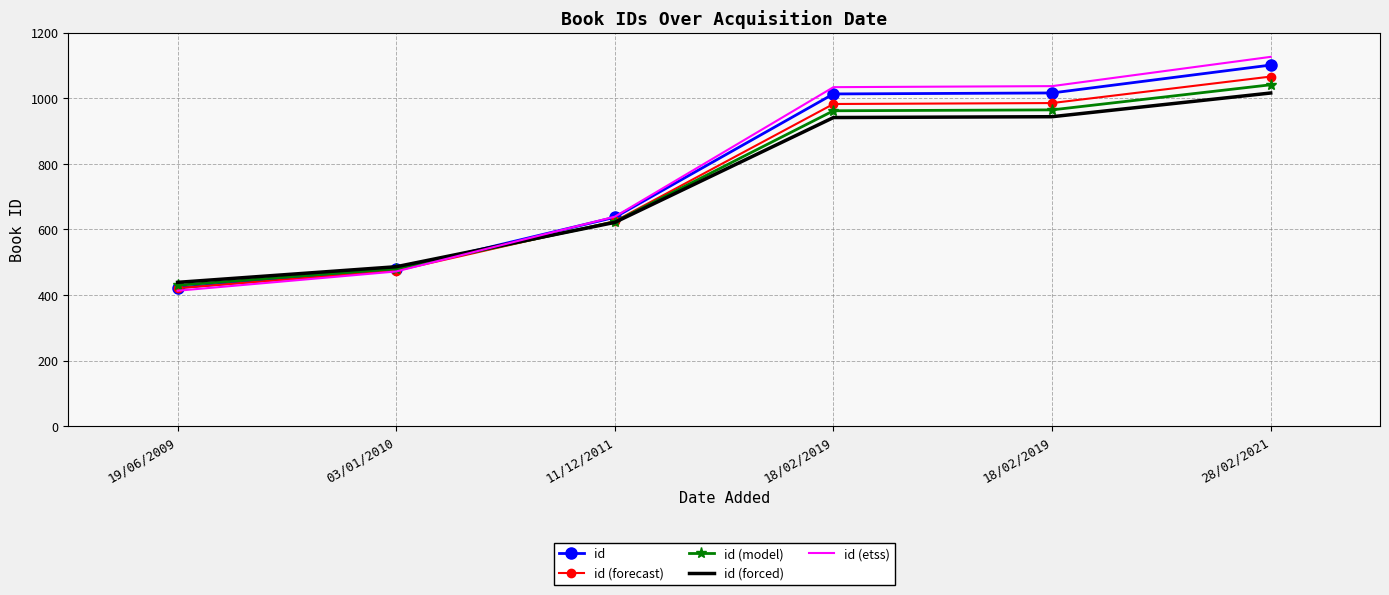

What is the sum of the id values at 18/02/2019 and 19/06/2009?

1435.0